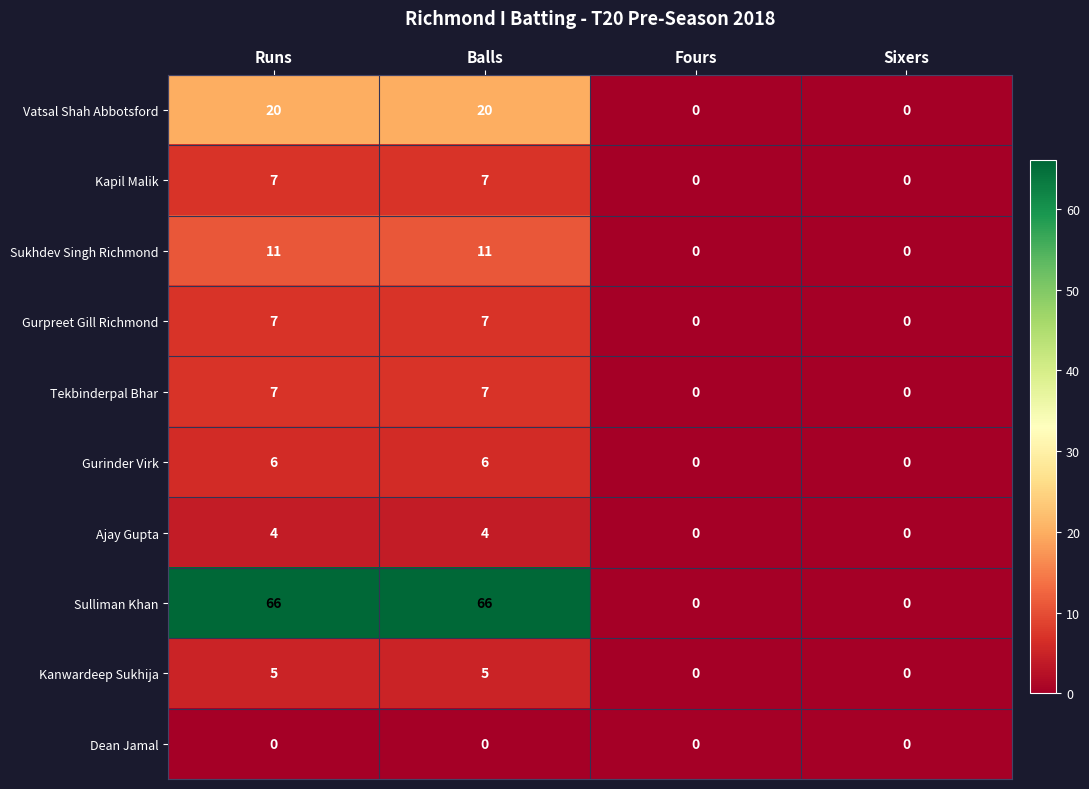

Count the Kanwardeep Sukhija values in the range 0 to 5.

4